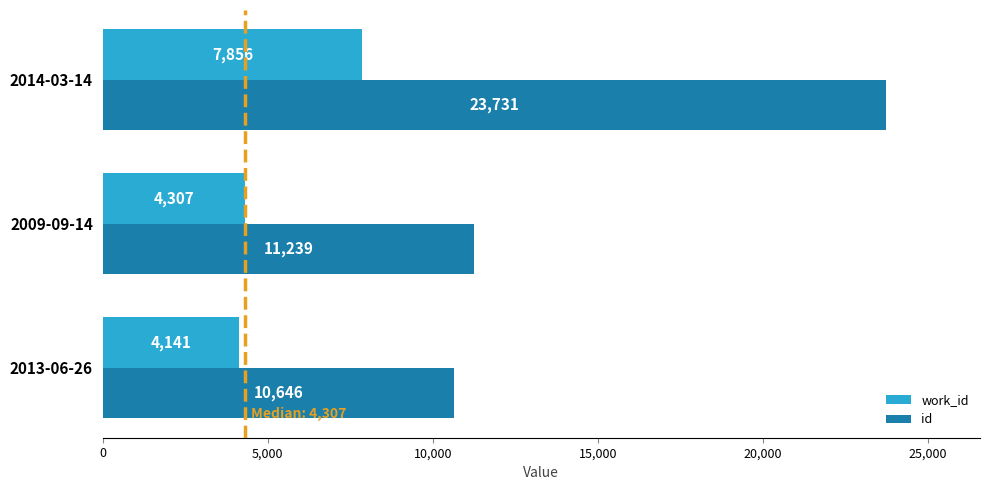

List the labels in order of work_id value, largest first.

2014-03-14, 2009-09-14, 2013-06-26